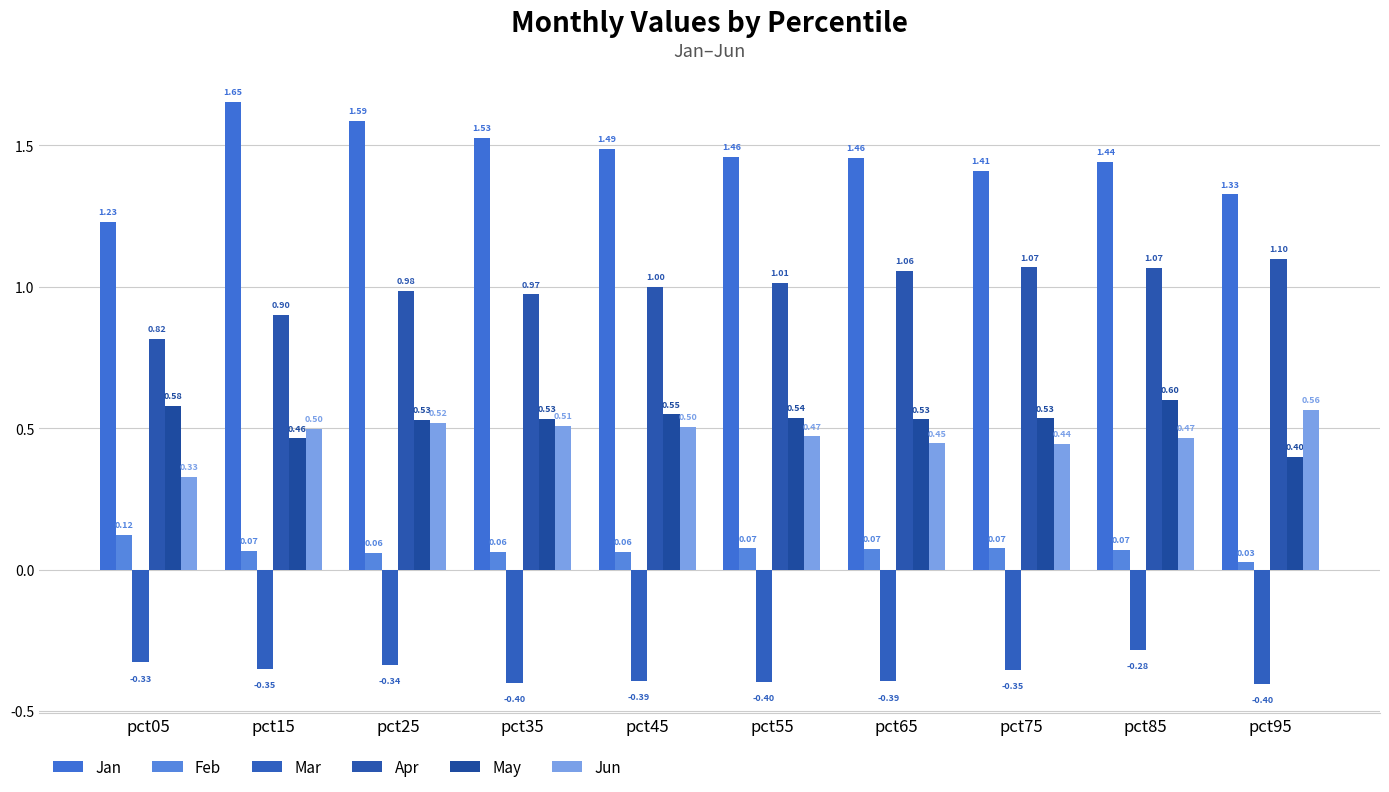

At which label is Feb closest to 0?

pct95